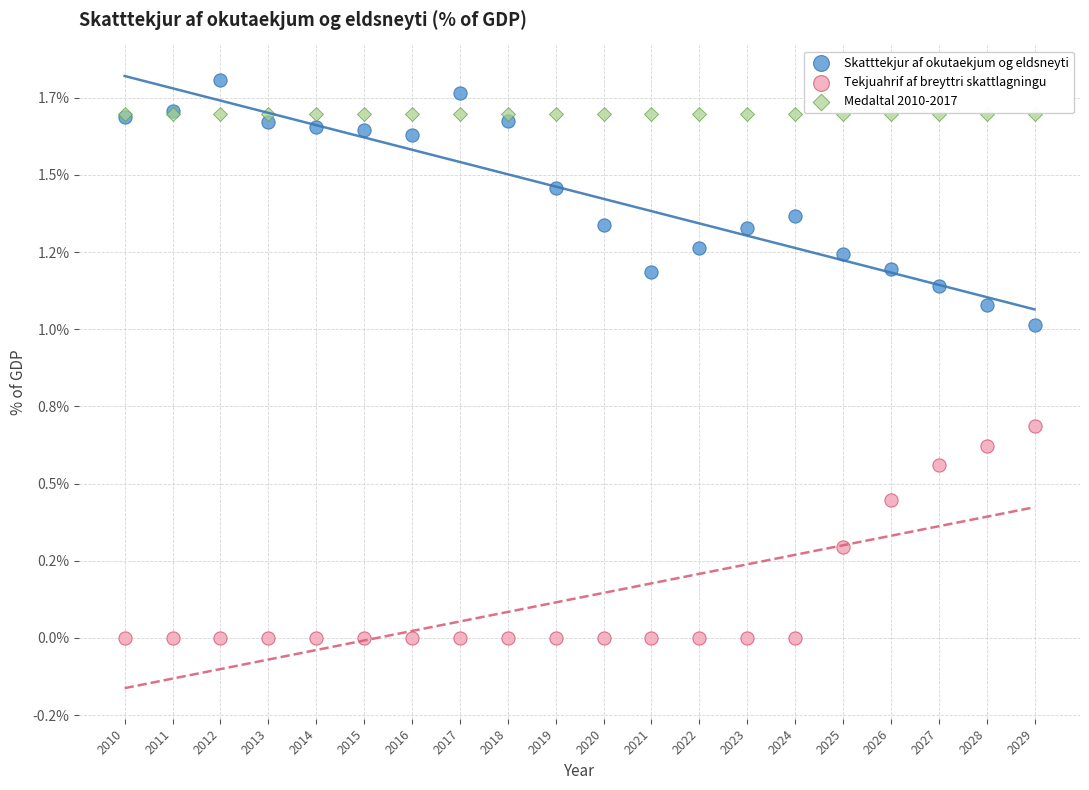

Which series reaches the maximum Y coordinate?

Skatttekjur af okutaekjum og eldsneyti